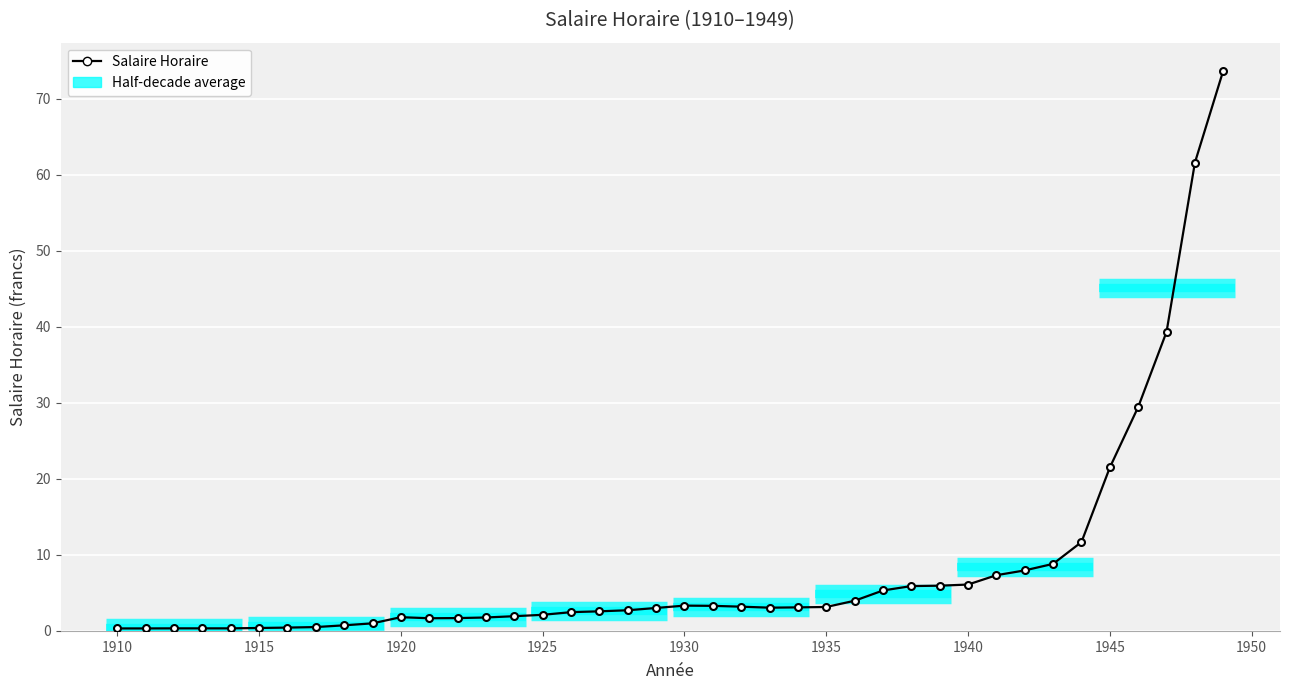

Is it true that the value at 23 is 1.4?

False